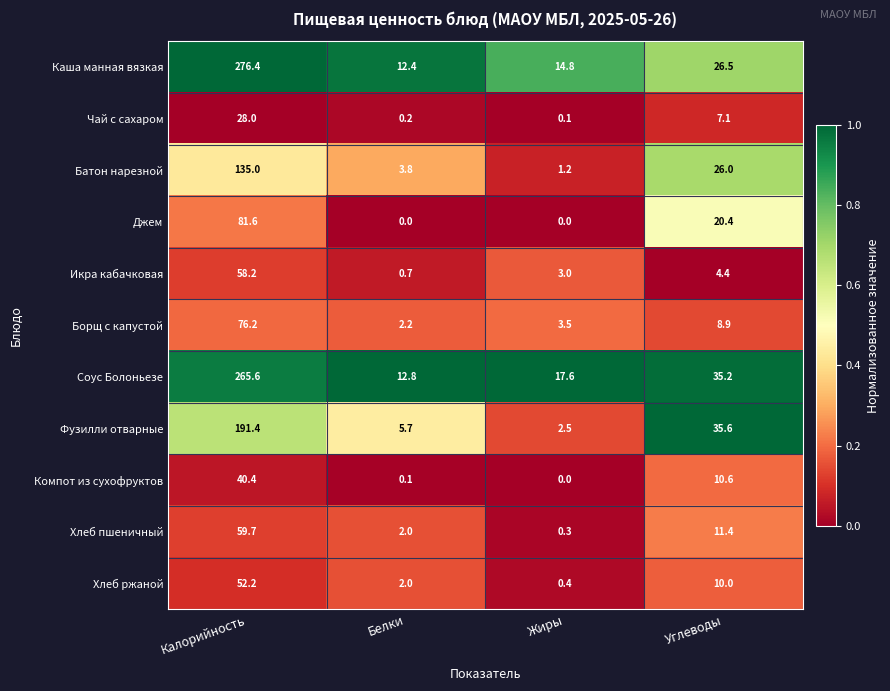

What is the difference between the Хлеб ржаной values at Углеводы and Белки?

8.0